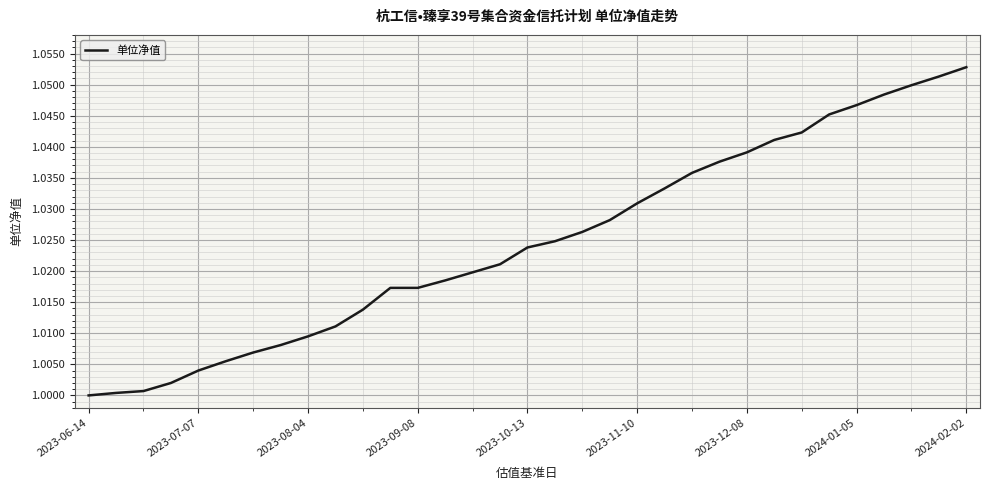

Does the chart have visible grid lines?

Yes